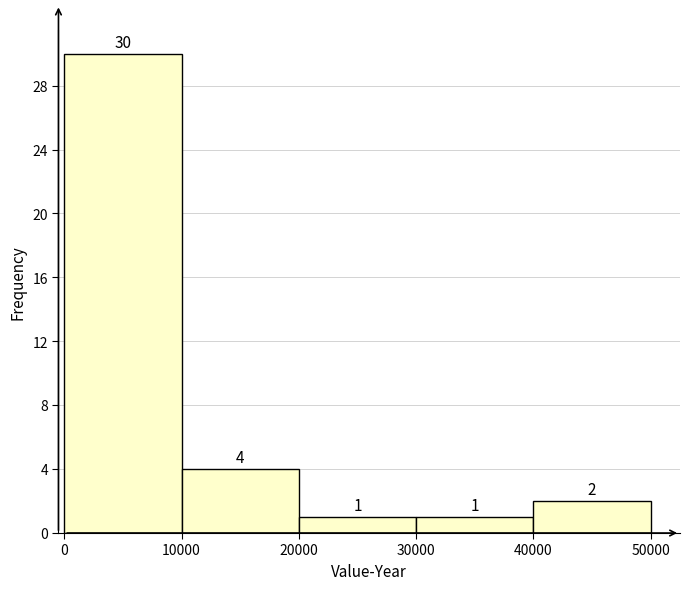

Reading left to right, transcribe this chart: for each bar, give the range it covers on the x-axis and its height.

0 to 10000: 30
10000 to 20000: 4
20000 to 30000: 1
30000 to 40000: 1
40000 to 50000: 2